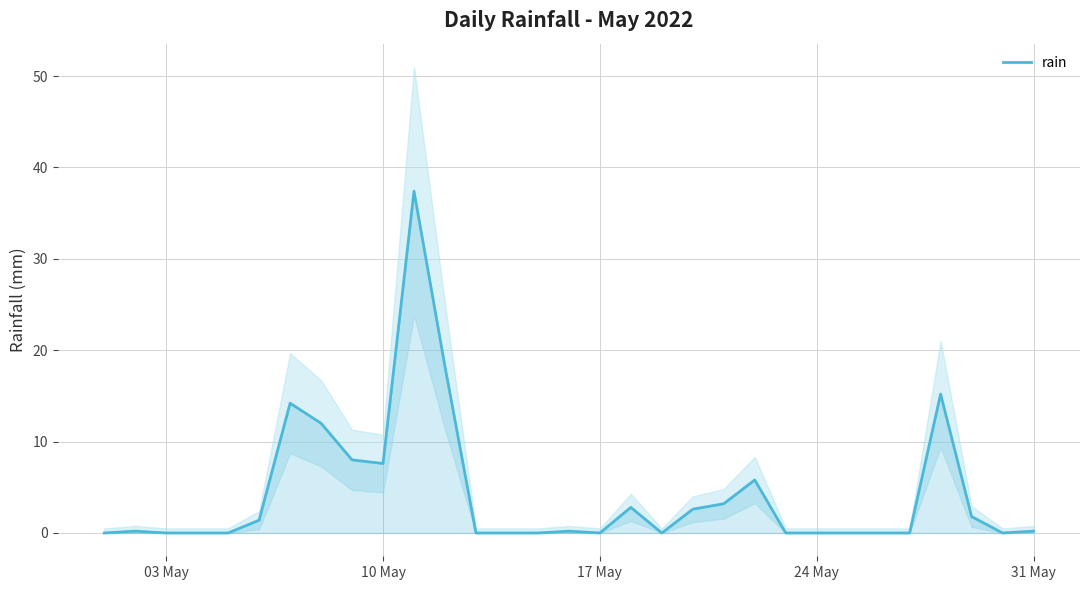

What is the sum of all values?

130.8